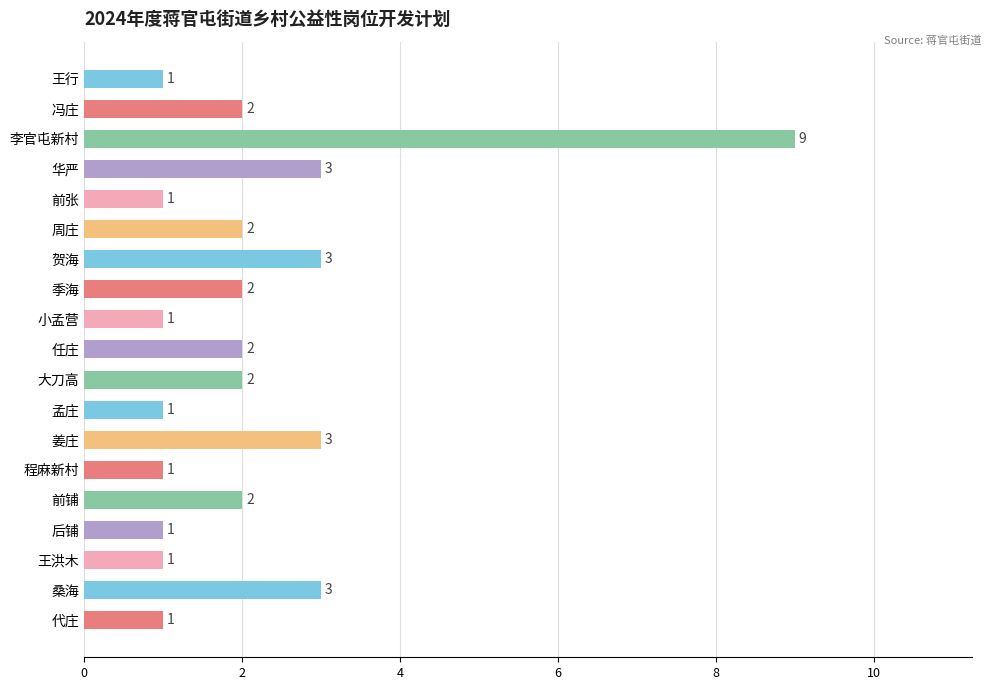

What is the sum of all values?

41